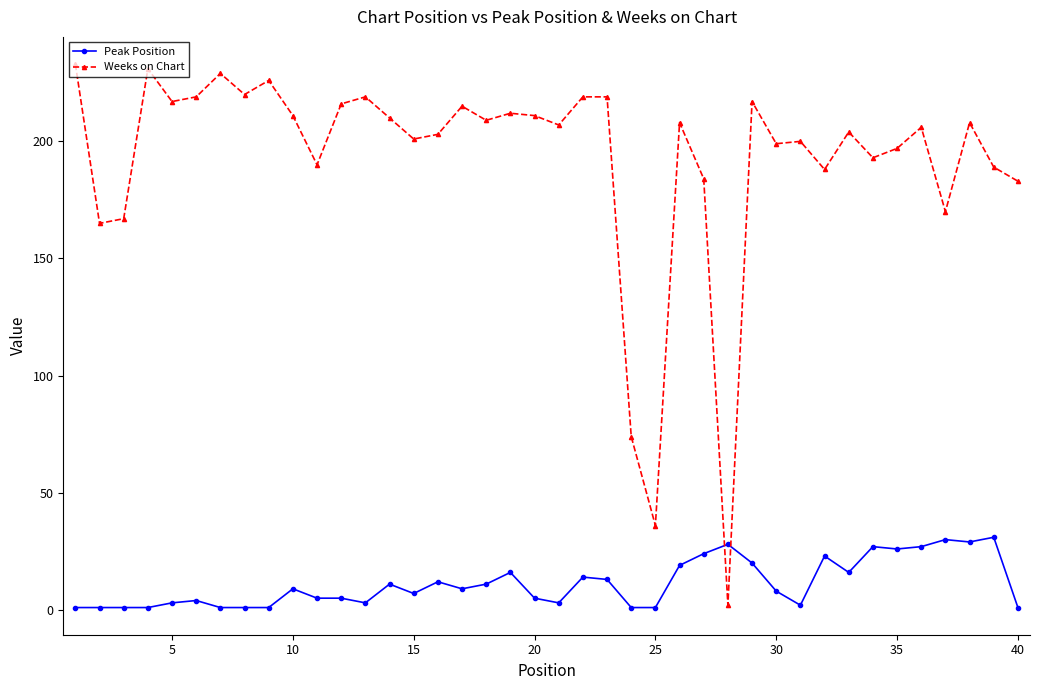

Which series has the largest total across all categories?

Weeks on Chart